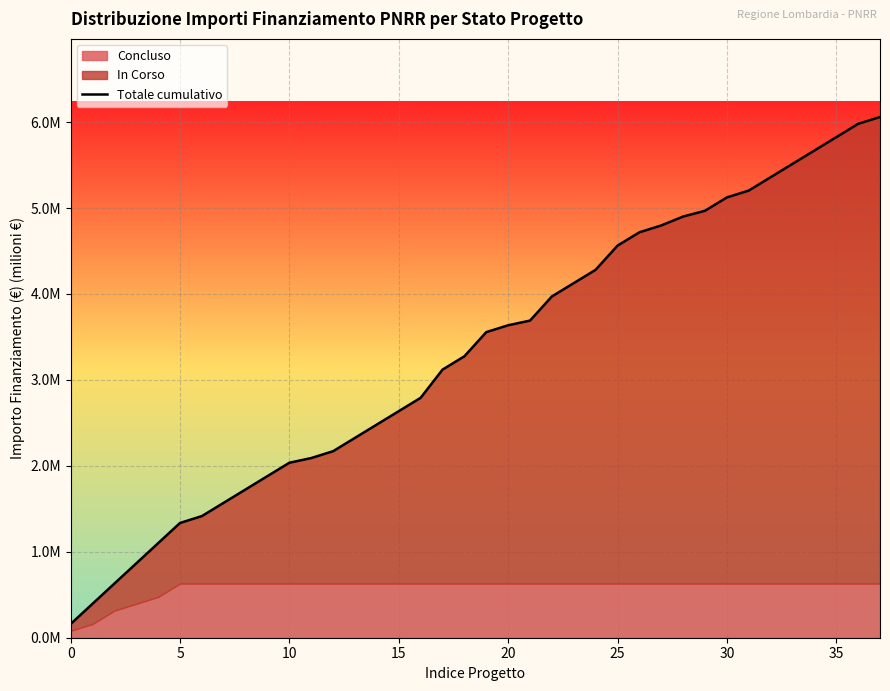

What is the minimum value shown in the chart?

0.2